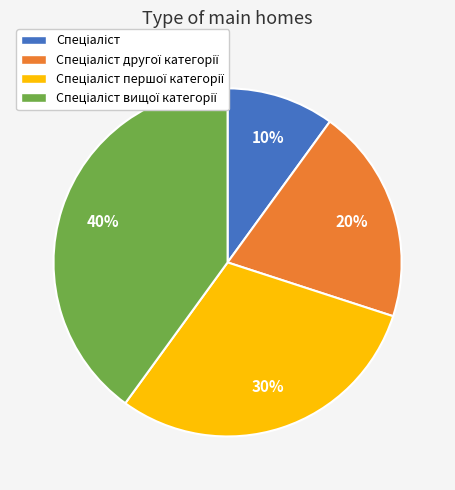

To the nearest percent, what is the average slice percentage?

25%